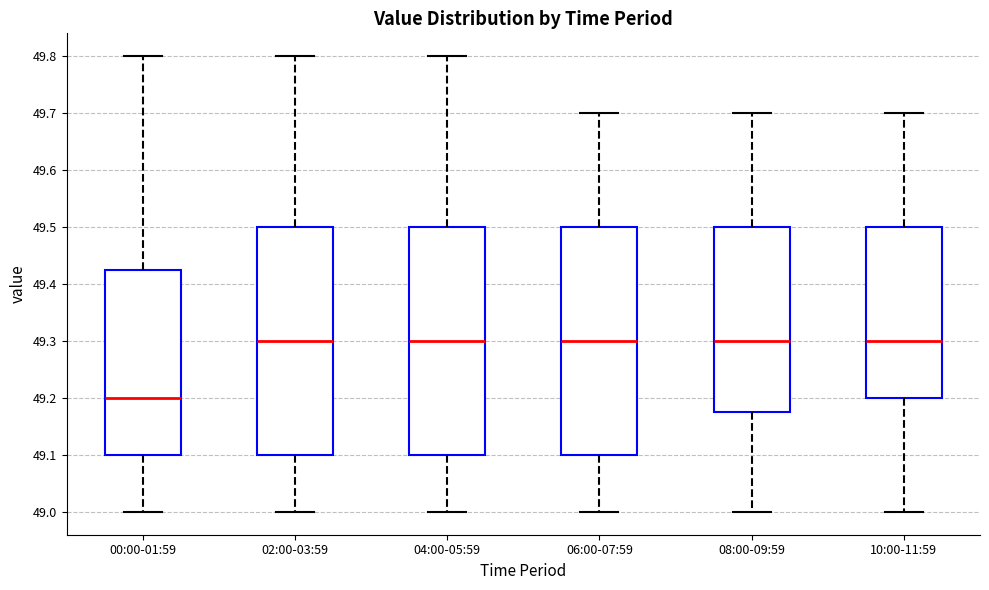

Which box has the lowest median line?

00:00-01:59